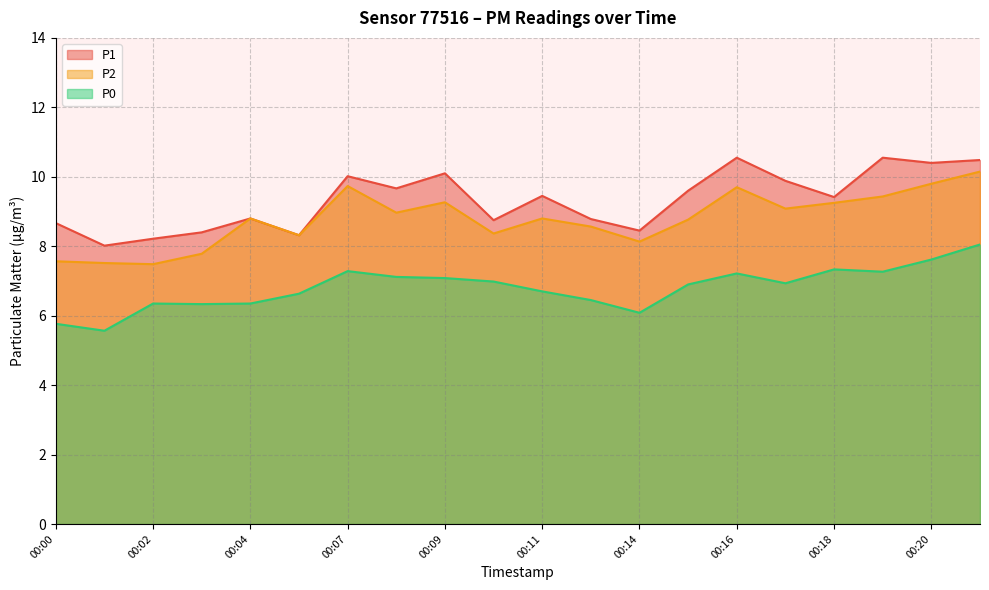

What is the approximate value of P0 at 00:03?

6.3